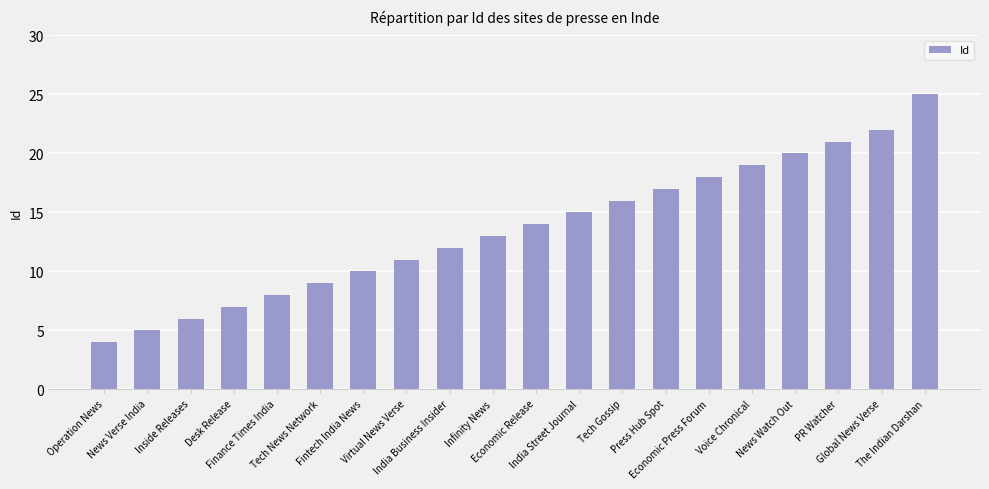

What is the maximum value shown in the chart?

25